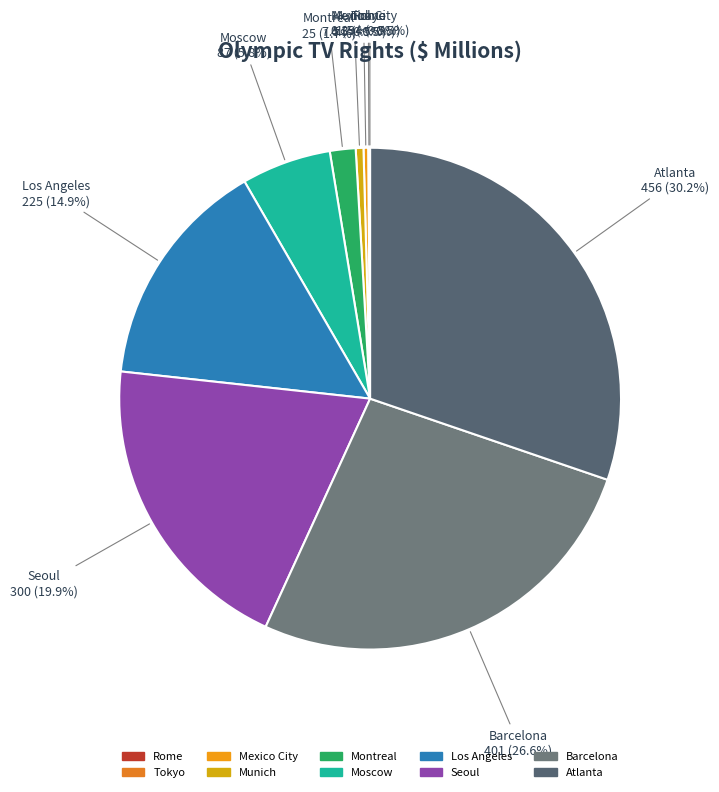

To the nearest percent, what is the difference between the largest and smallest slice percentages?

30%